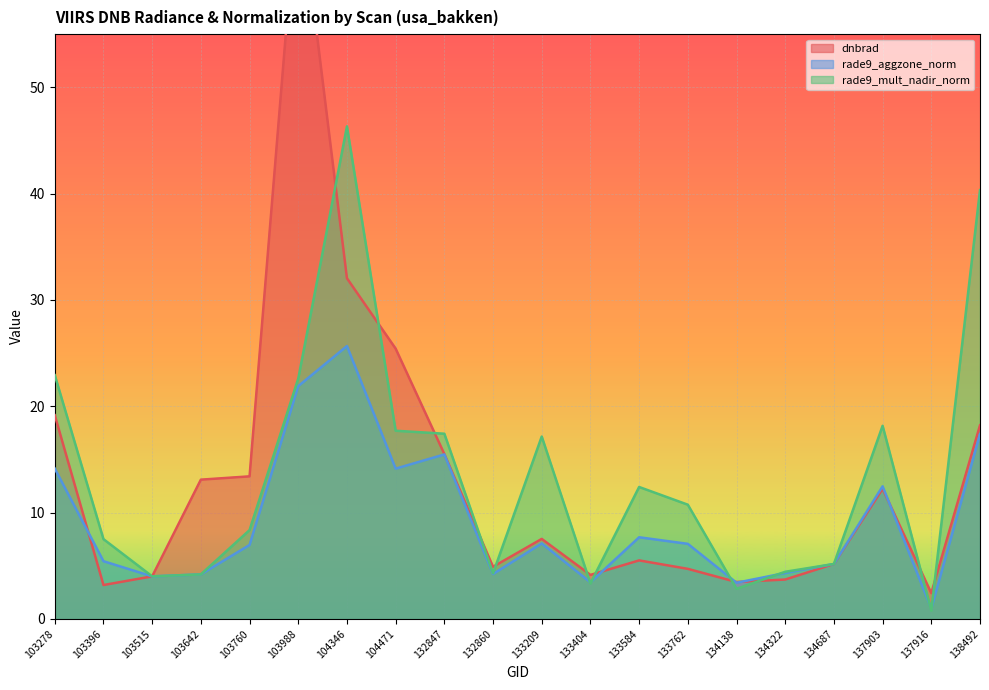

At which label is rade9_aggzone_norm closest to 13?

137903